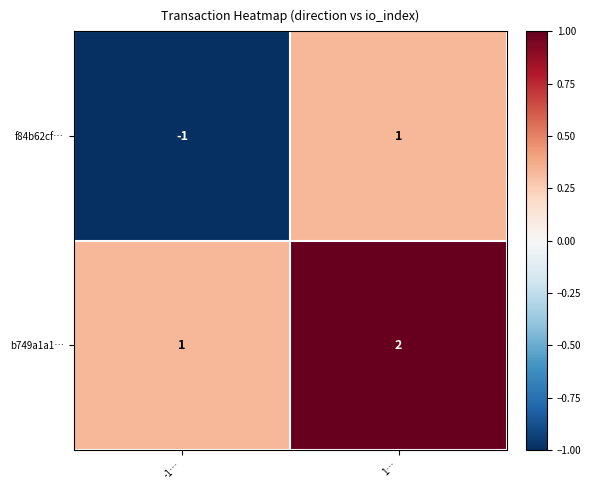

Rank the series by their maximum value, from lowest to highest.

f84b62cf…, b749a1a1…